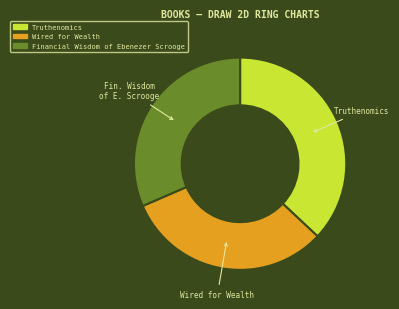

Count the number of slices in the pie.

3